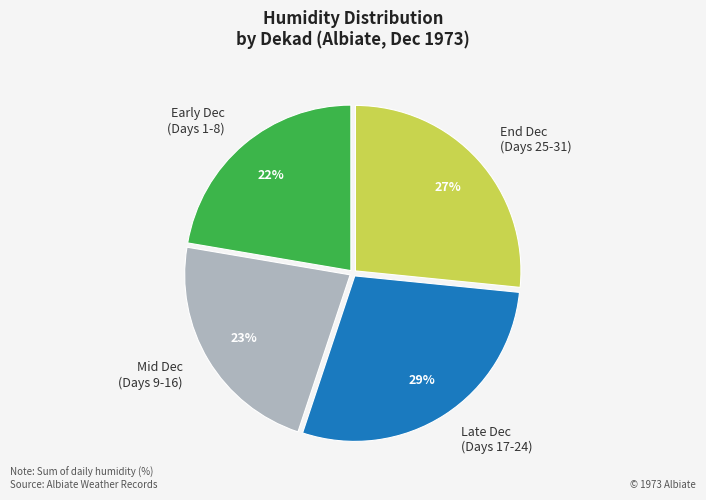

Which category has the biggest portion of the pie?

Late Dec (Days 17-24)